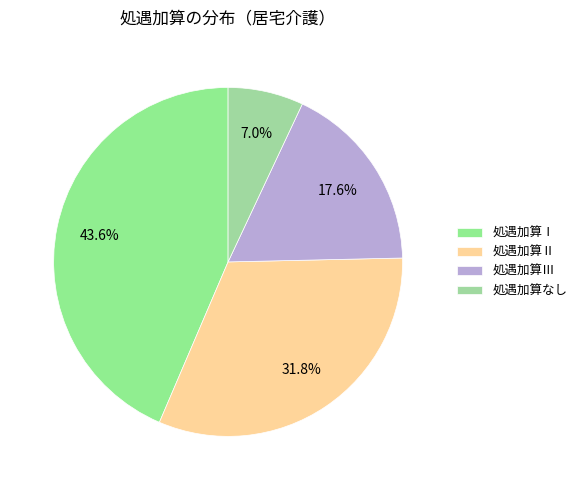

Rank the categories by value from lowest to highest.

処遇加算なし, 処遇加算Ⅲ, 処遇加算Ⅱ, 処遇加算Ⅰ